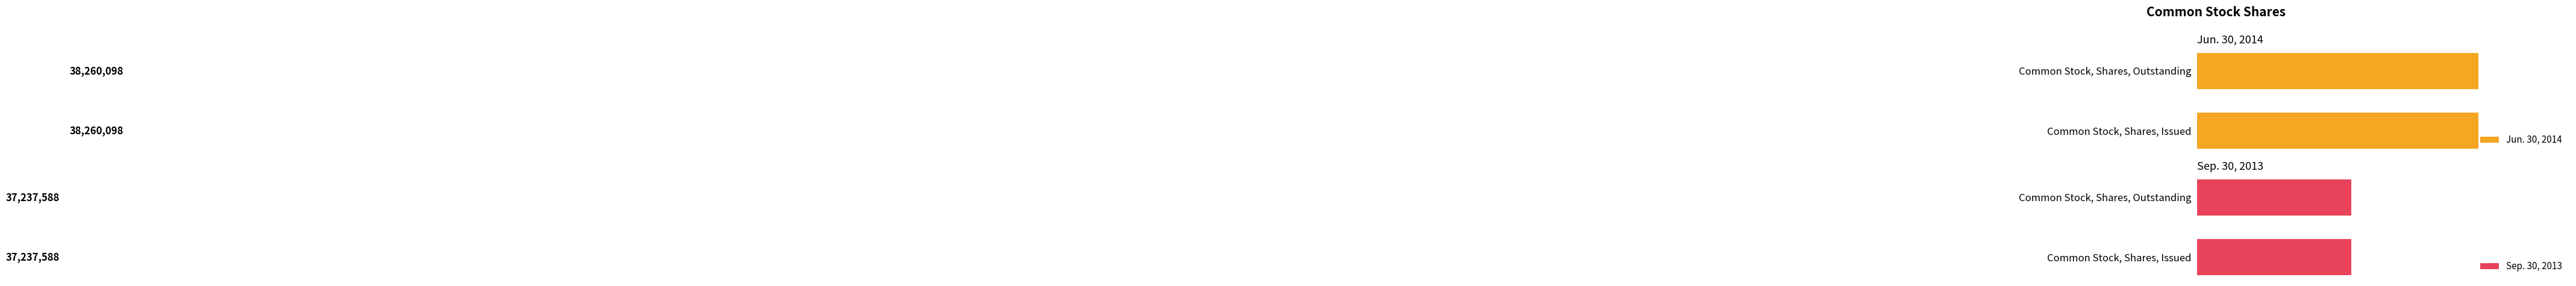

What is the total value across all series at Common Stock, Shares, Outstanding?

75497686